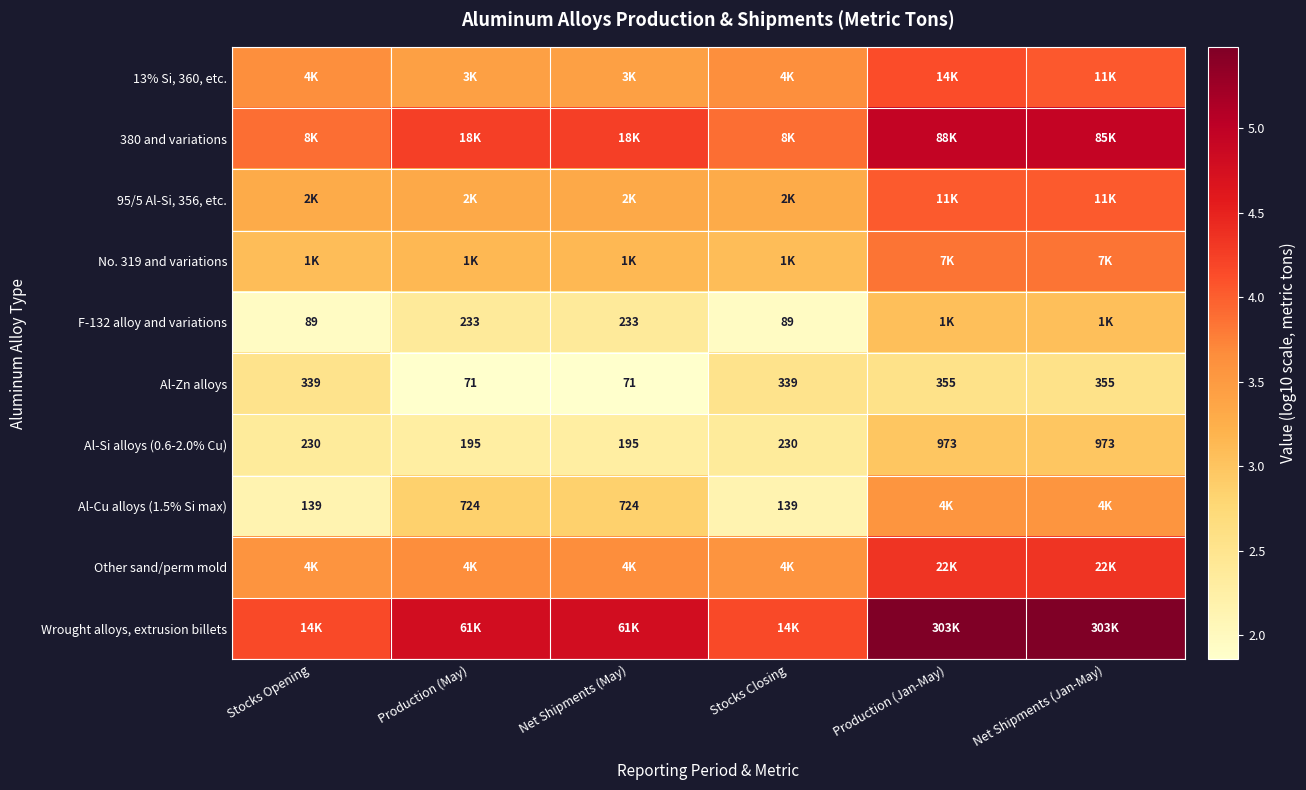

The 380 and variations series shows 6.8 at Net Shipments (May). True or false?

False